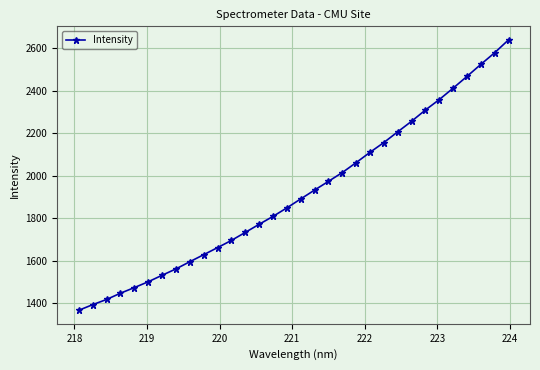

What is the minimum value shown in the chart?

1367.0